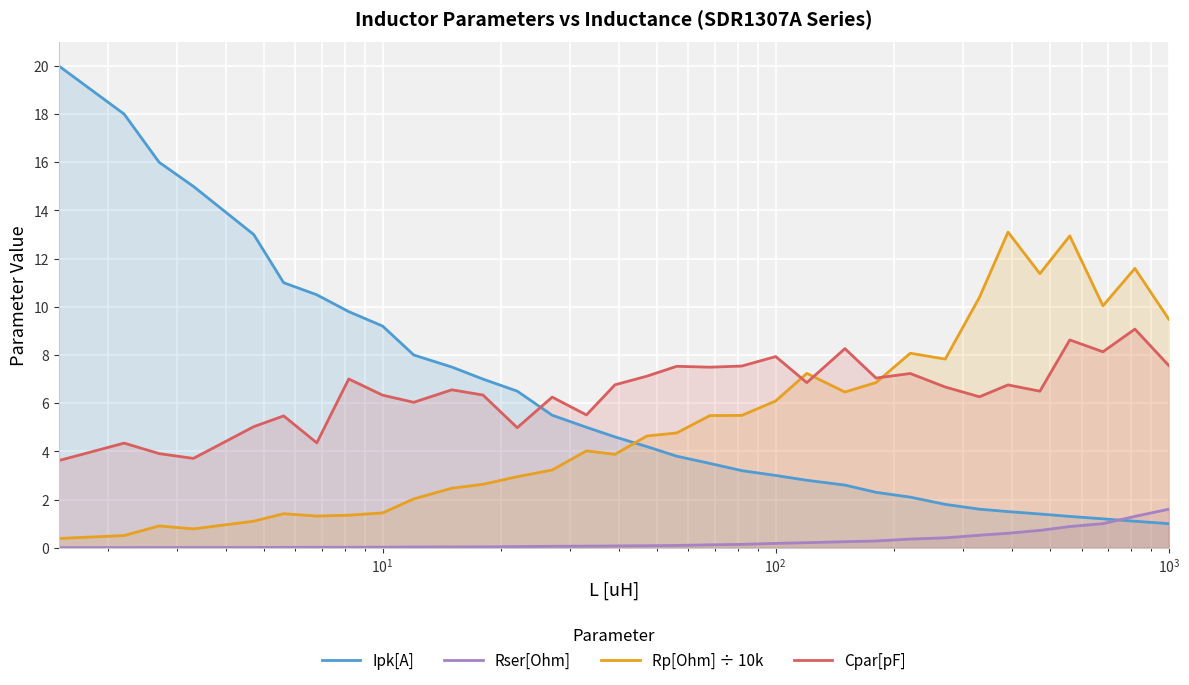

True or false: Rp[Ohm] ÷ 10k and Rser[Ohm] intersect in this chart.

False